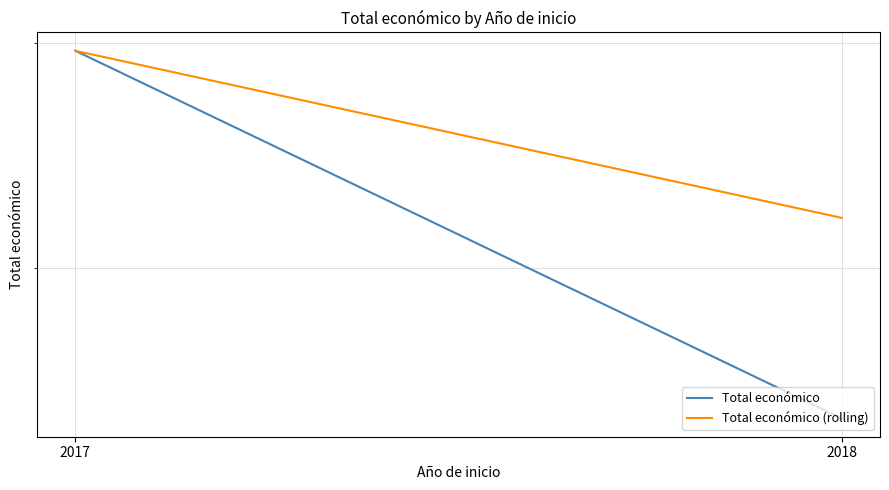

Reading left to right, what are all the values shown in this chart?

Total económico: 496283	344243
Total económico (rolling): 496283	420263